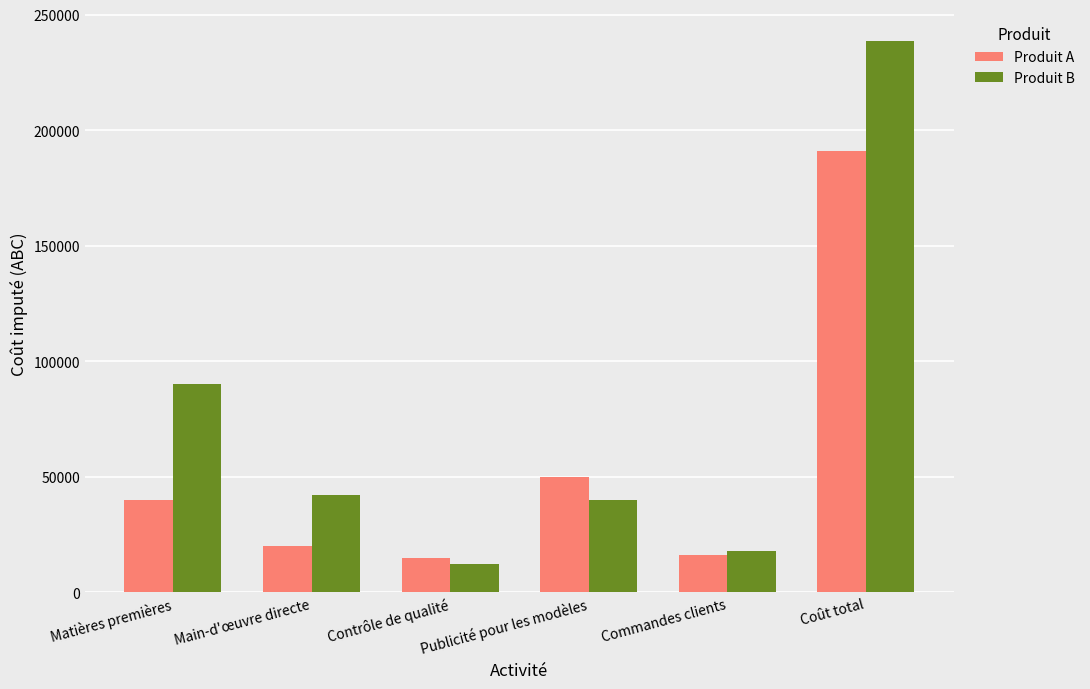

What is the difference between the Produit B values at Contrôle de qualité and Coût total?

226400